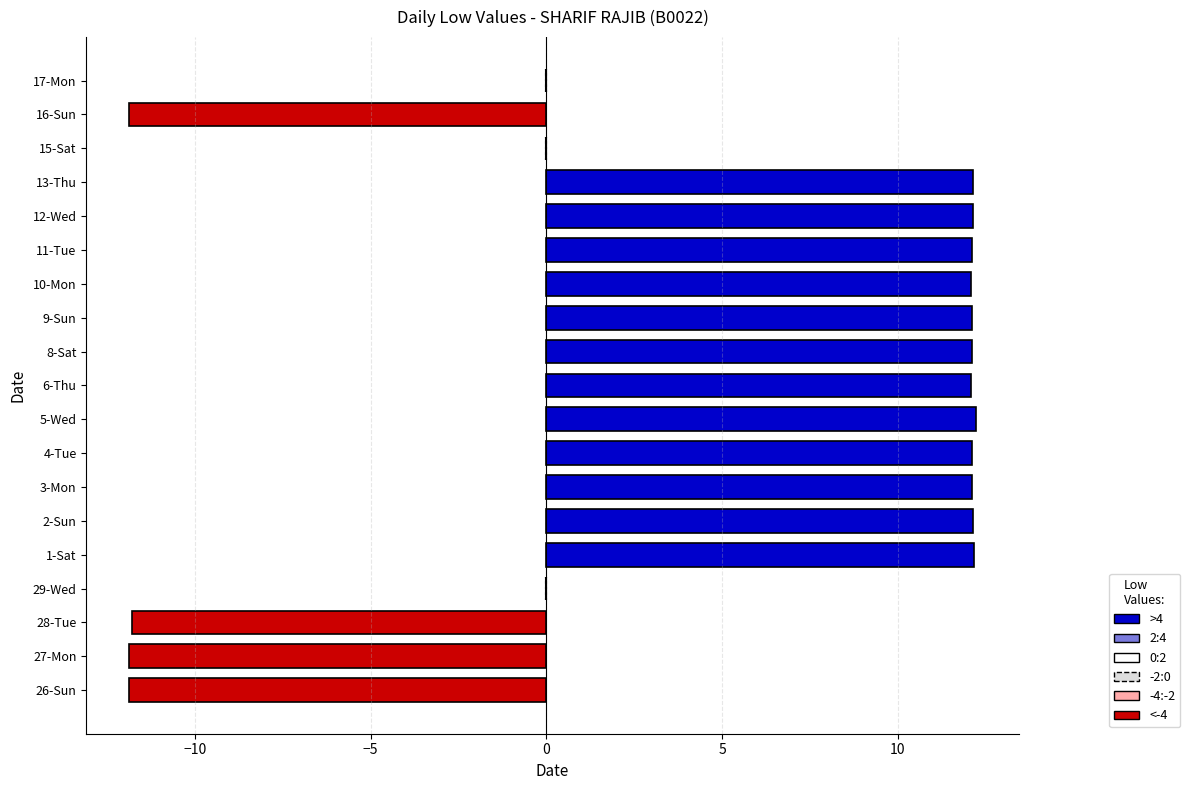

The value at 5-Wed is 6.5. True or false?

False